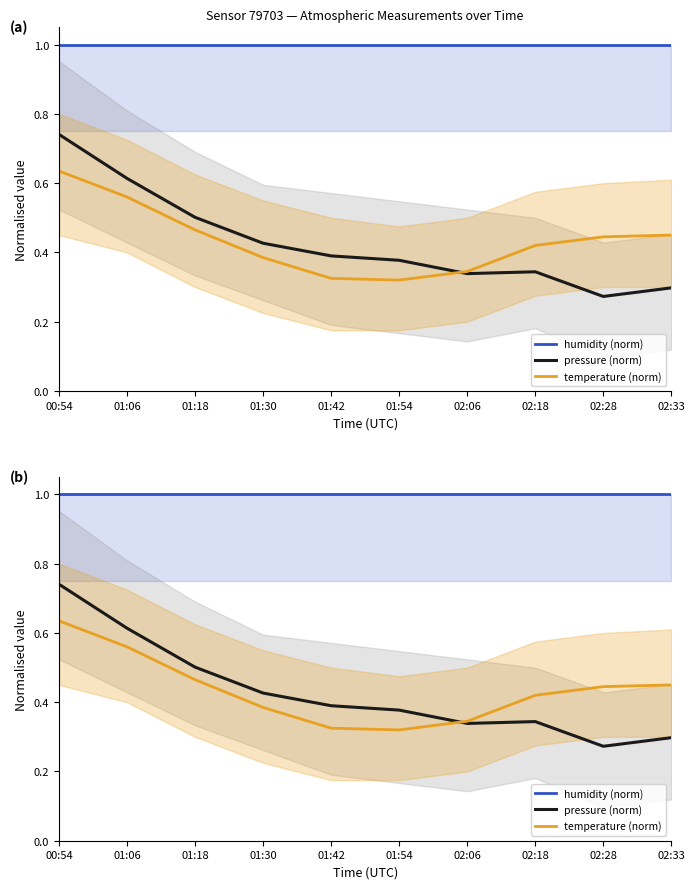

Reading left to right, extract all data points from this chart.

humidity (norm): 1.0	1.0	1.0	1.0	1.0	1.0	1.0	1.0	1.0	1.0
pressure (norm): 0.7	0.6	0.5	0.4	0.4	0.4	0.3	0.3	0.3	0.3
temperature (norm): 0.6	0.6	0.5	0.4	0.3	0.3	0.3	0.4	0.4	0.5